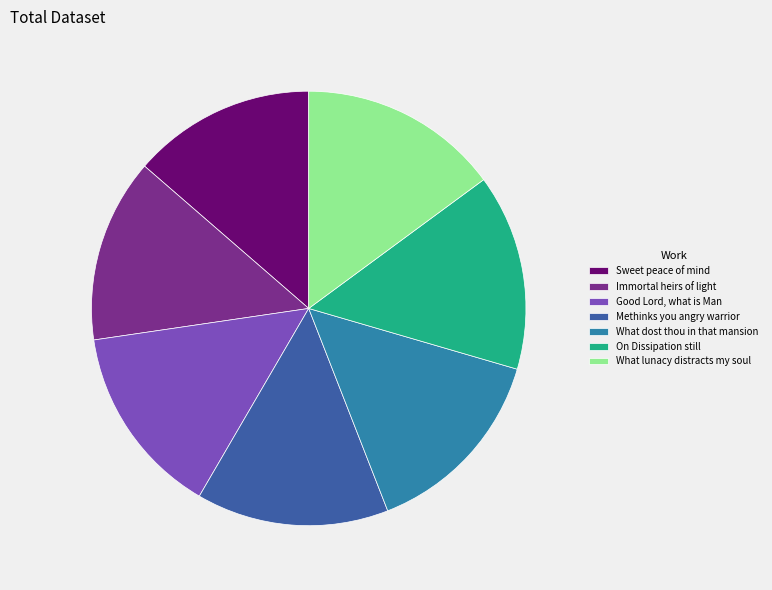

Is there a majority slice in this chart?

No